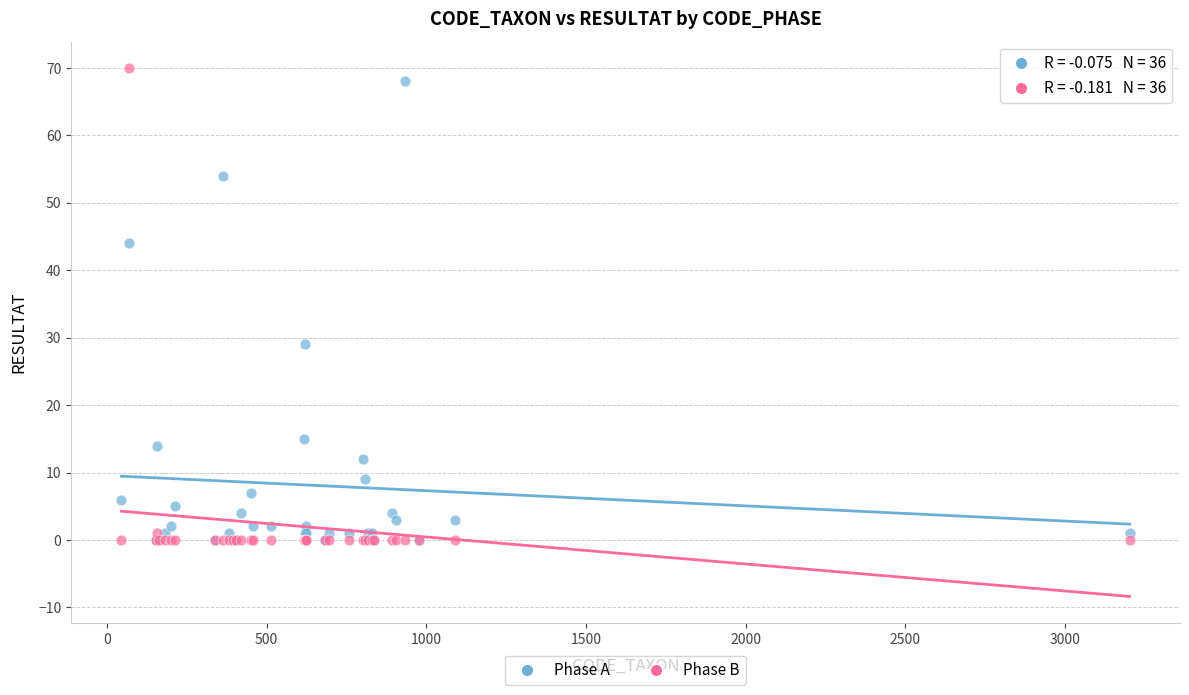

Across all series, what Y value is closest to 35?

29